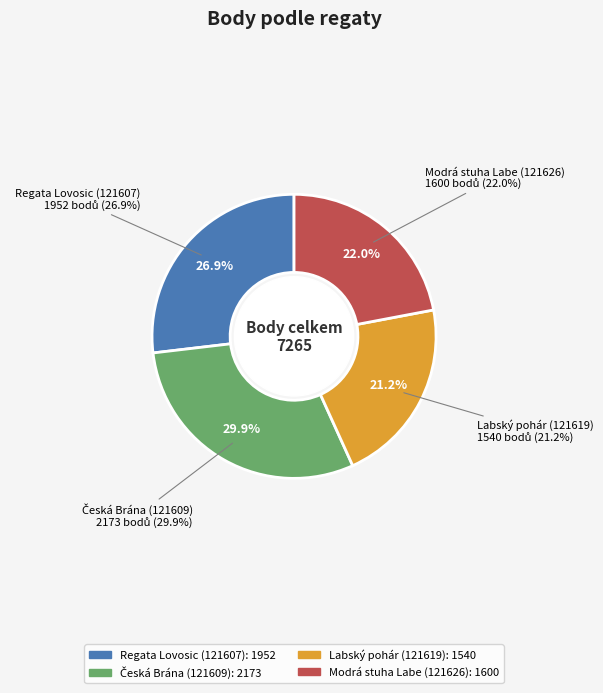

To the nearest percent, what is the combined percentage of Česká Brána (121609) and Regata Lovosic (121607)?

57%